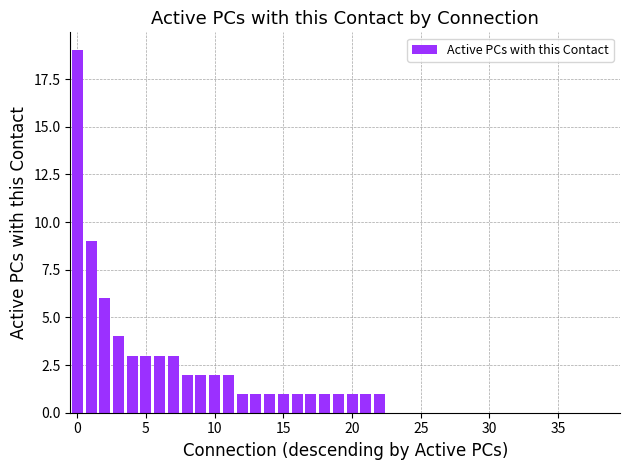

What is the greatest value displayed?

19